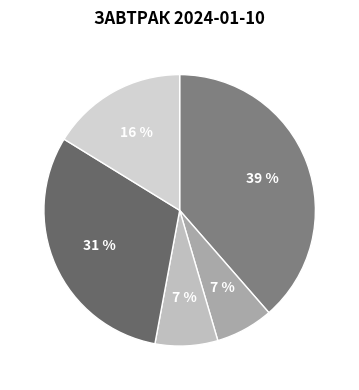

To the nearest percent, what is the average slice percentage?

20%